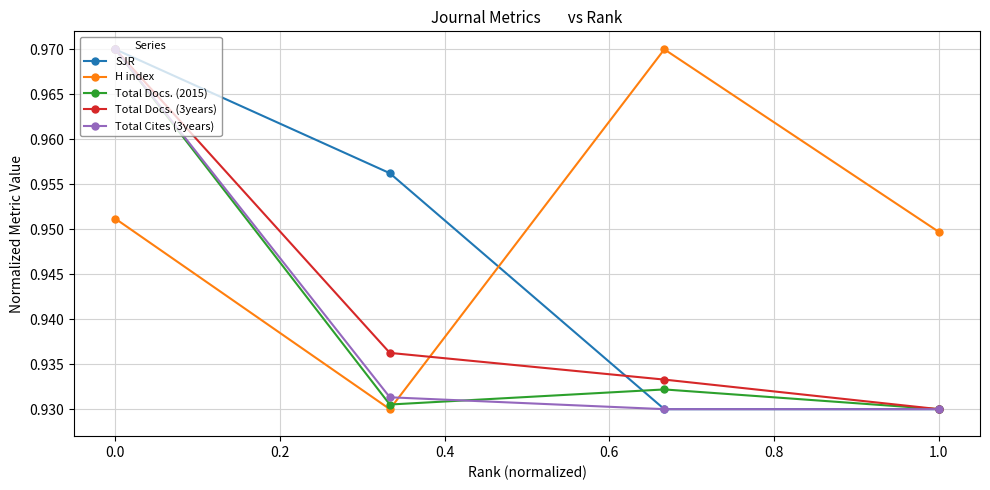

The value of SJR at 1.0 is 1.6. True or false?

False